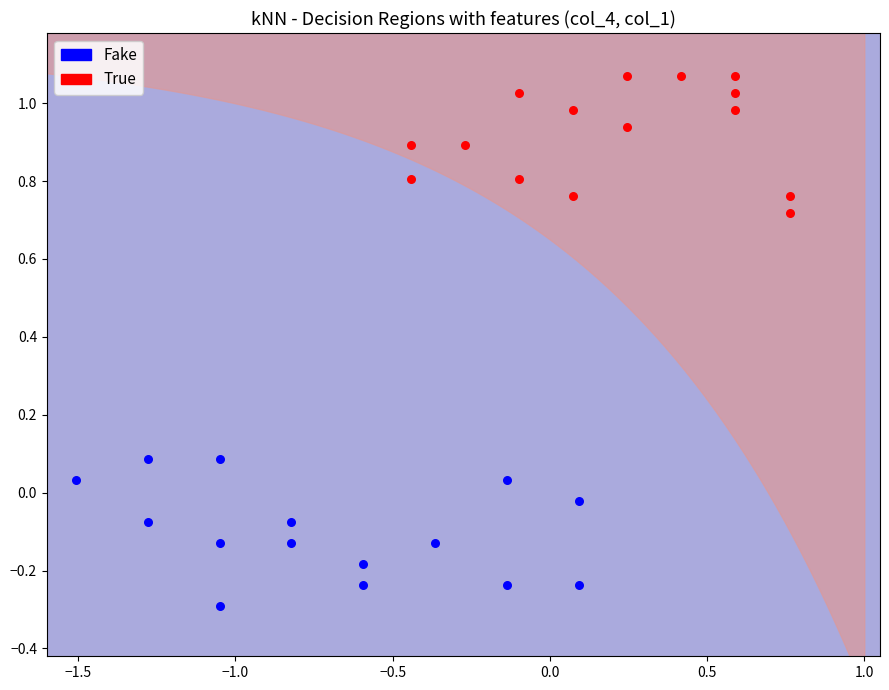

Which series reaches the minimum Y coordinate?

Fake